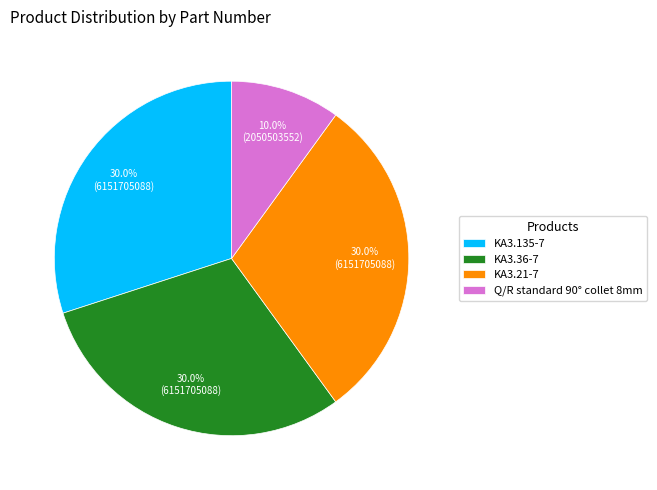

Approximately how many times larger is the value at Q/R standard 90° collet 8mm compared to KA3.36-7?

0.3